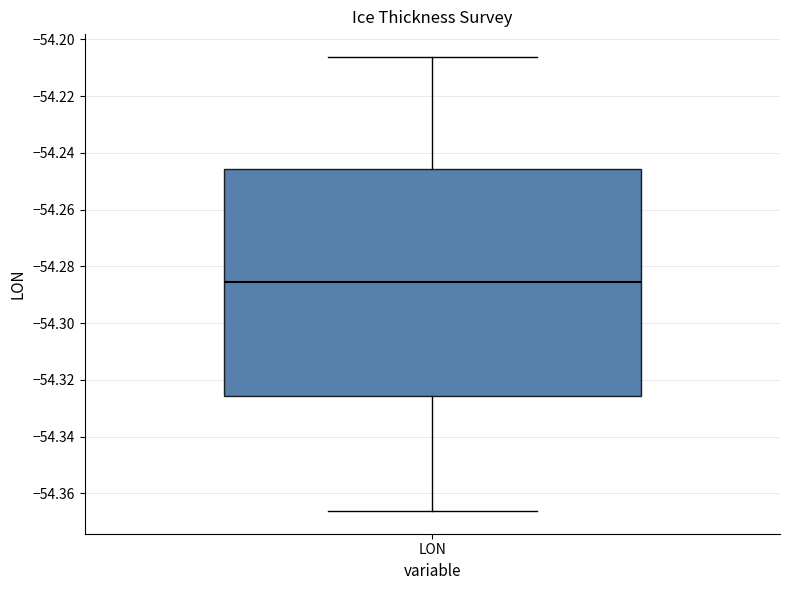

Where is the lower edge of the box for LON on the y-axis? The values are not printed on the chart, so give them approximately, as read against the axis.

-54.326